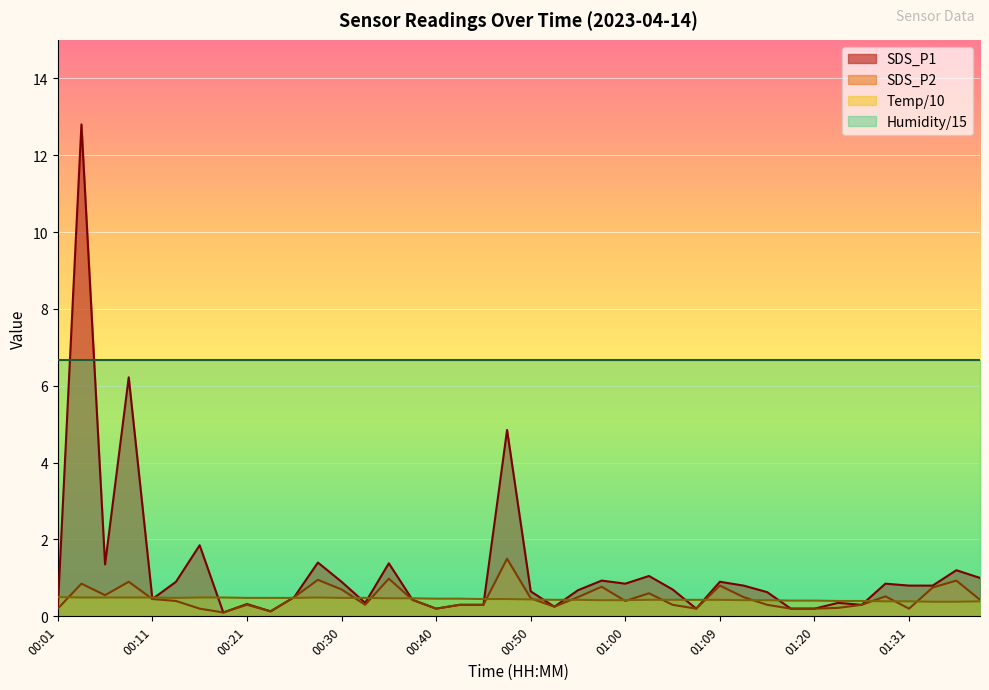

What is the highest value of the Temp series?

0.5